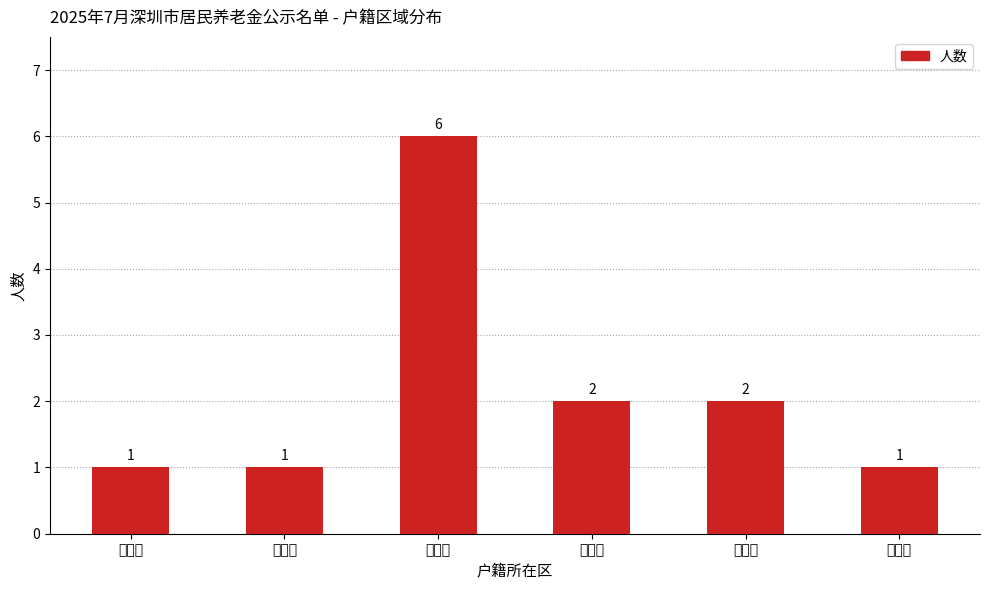

What is the sum of the values at 龙华区 and 宝安区?

2